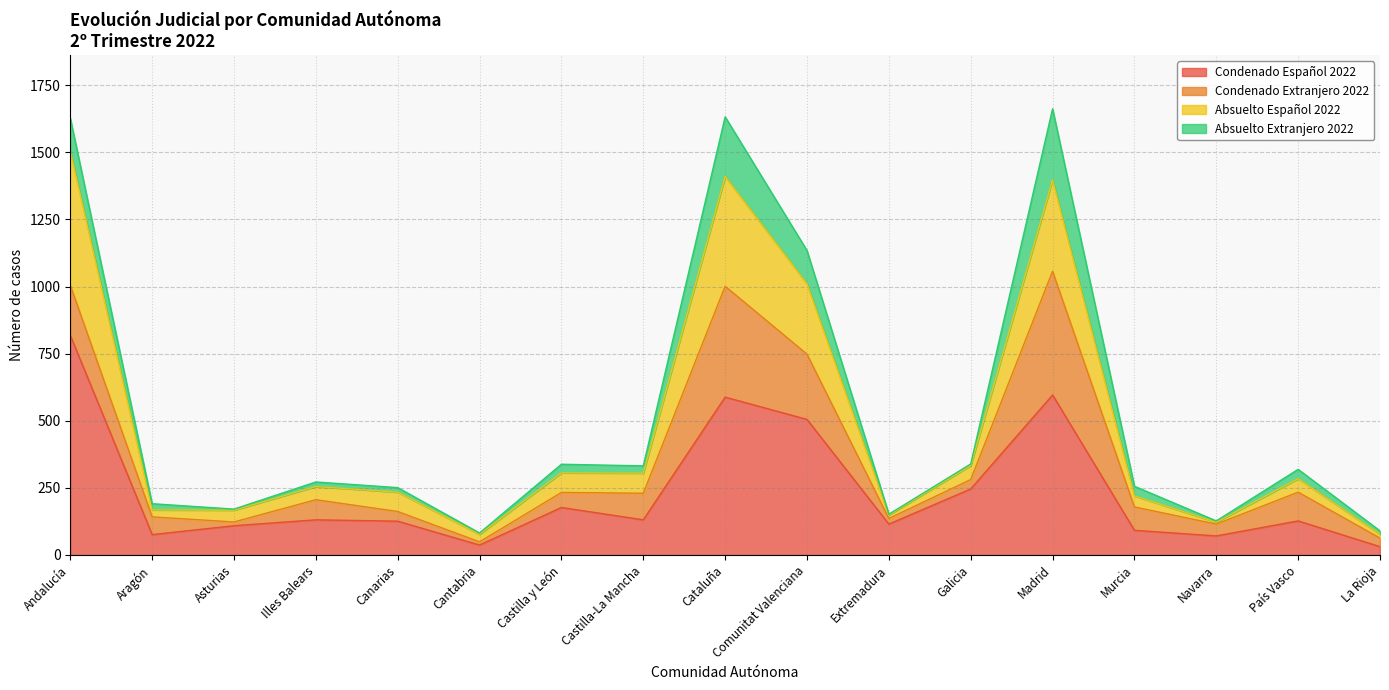

True or false: Condenado Español 2022 has a value of 127 at Navarra.

False